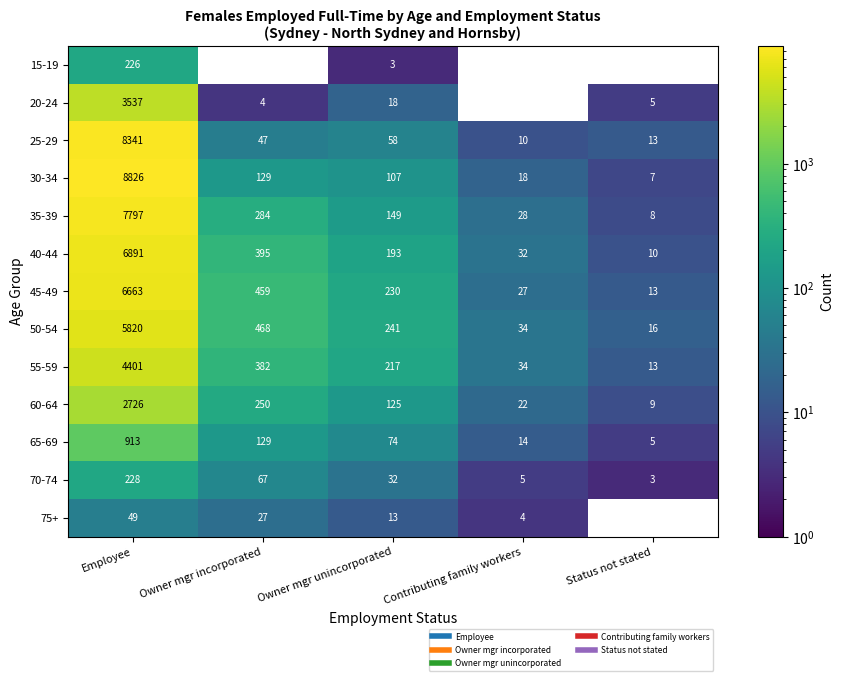

Which series has the largest range (max minus min)?

30-34